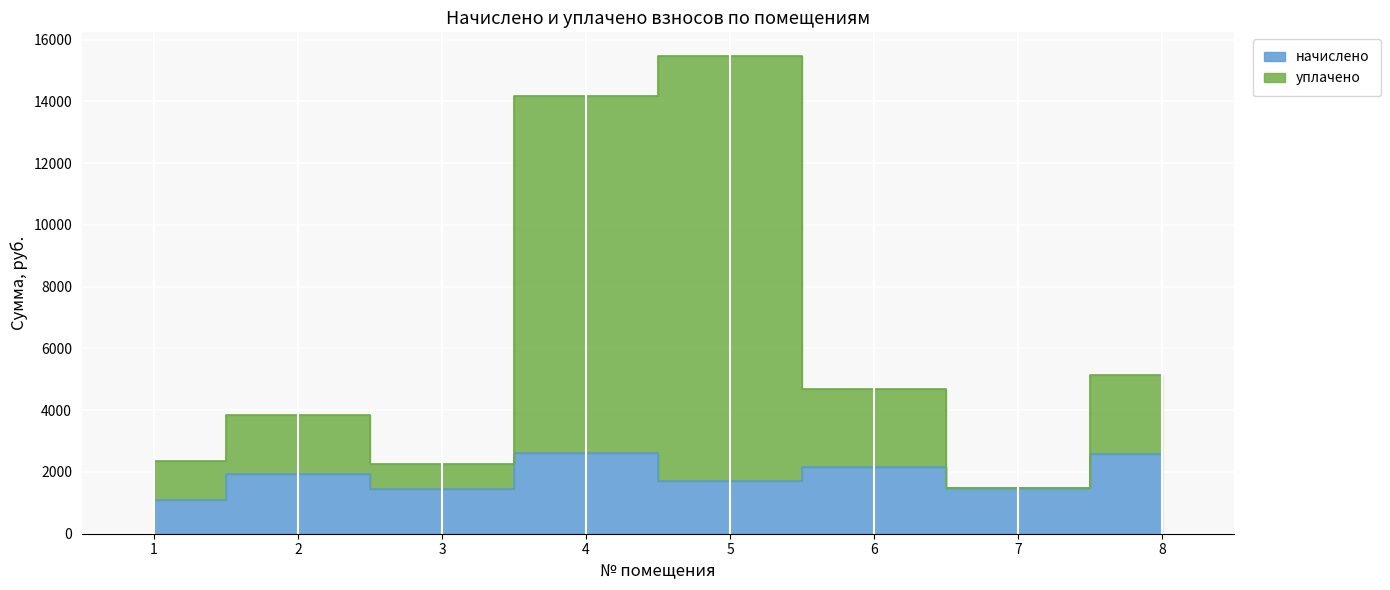

The начислено series shows 1710.1 at 1. True or false?

False